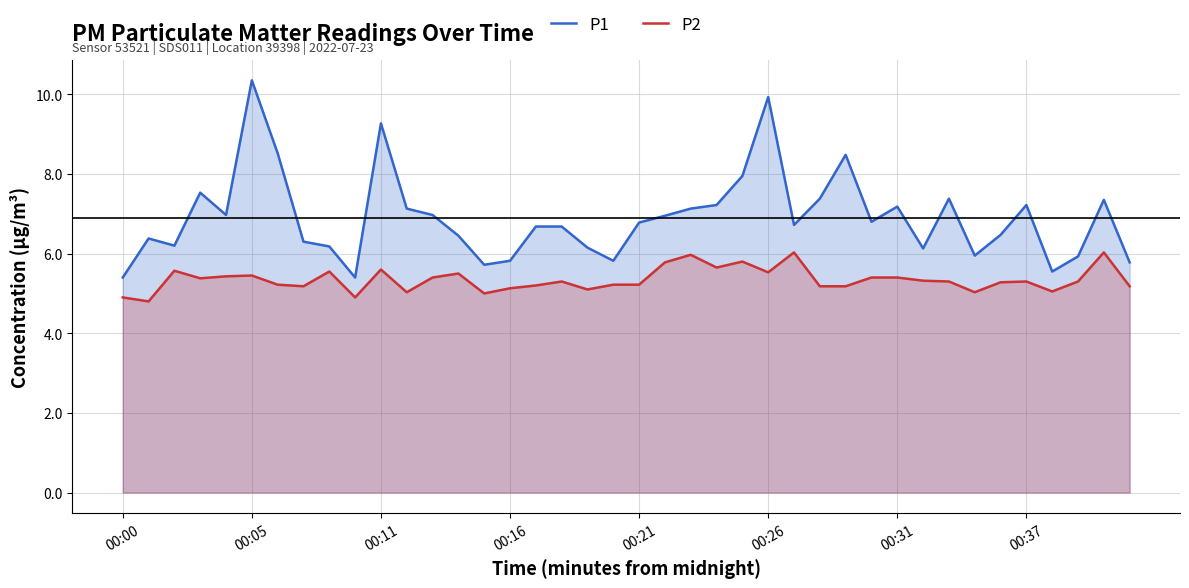

True or false: P2 has a value of 3.3 at 17.

False